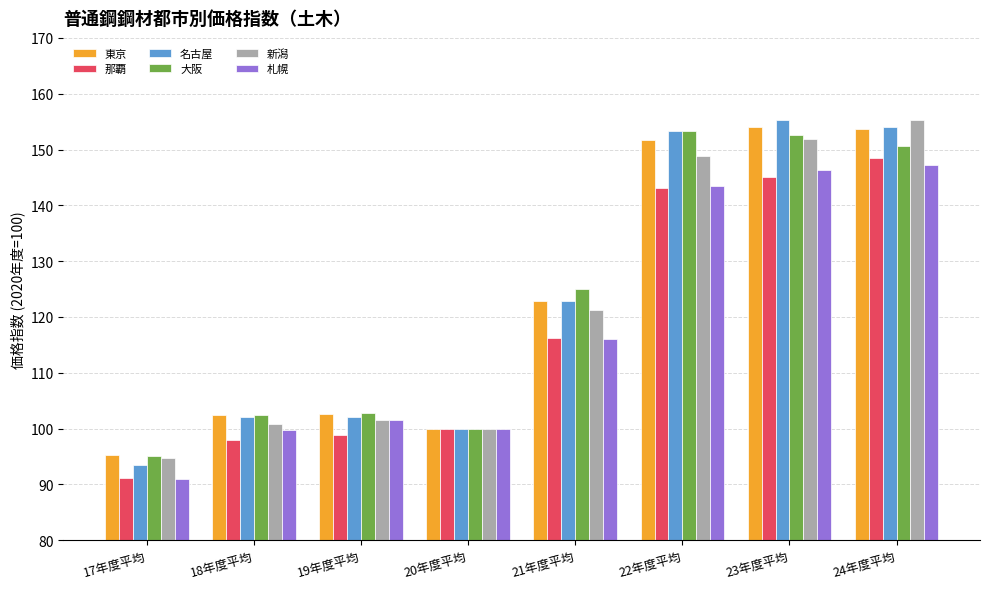

Which category has the lowest value across all series?

17年度平均